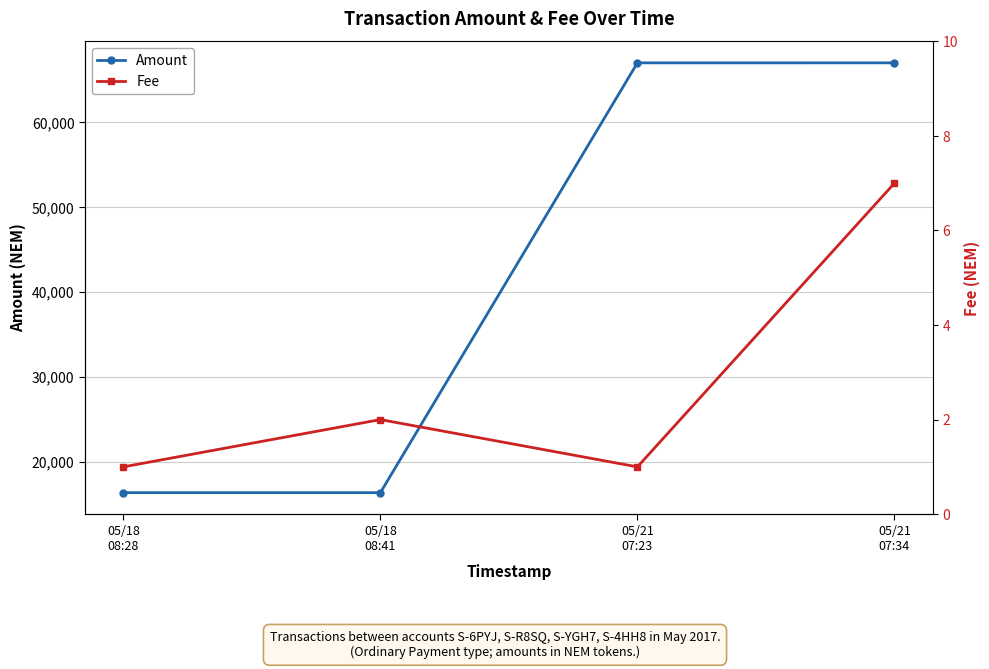

True or false: Amount and Fee cross at least once.

False